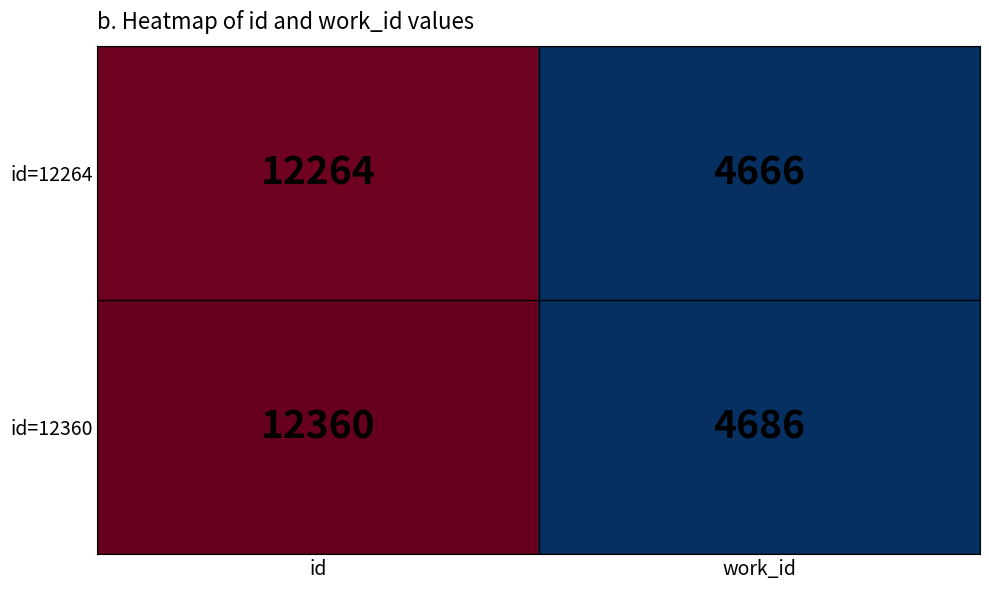

Which series has the widest spread of values?

id=12360